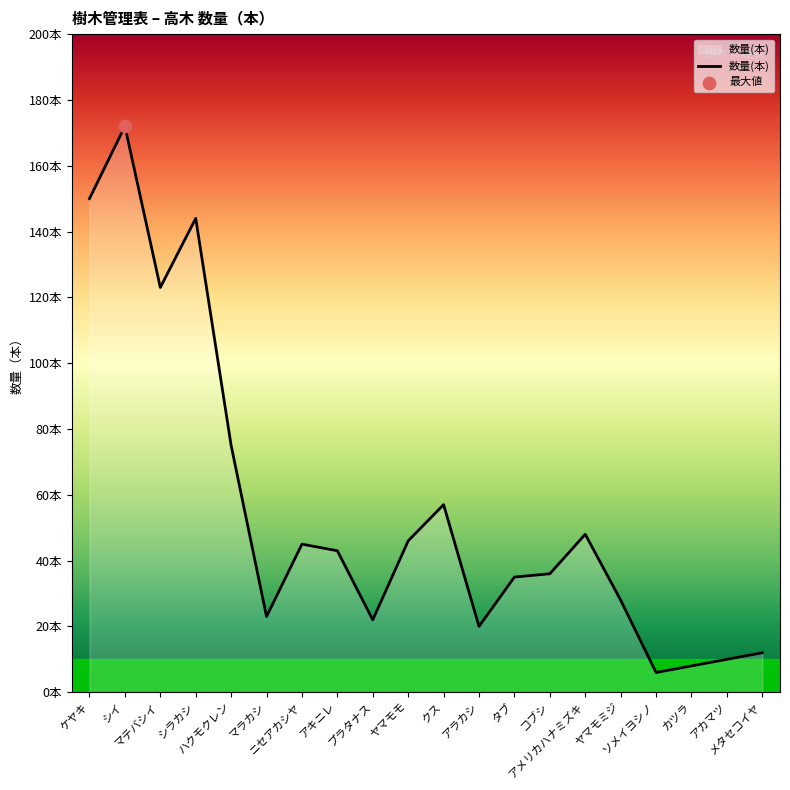

What is the ratio of the value at ニセアカシヤ to the value at シラカシ?

0.3